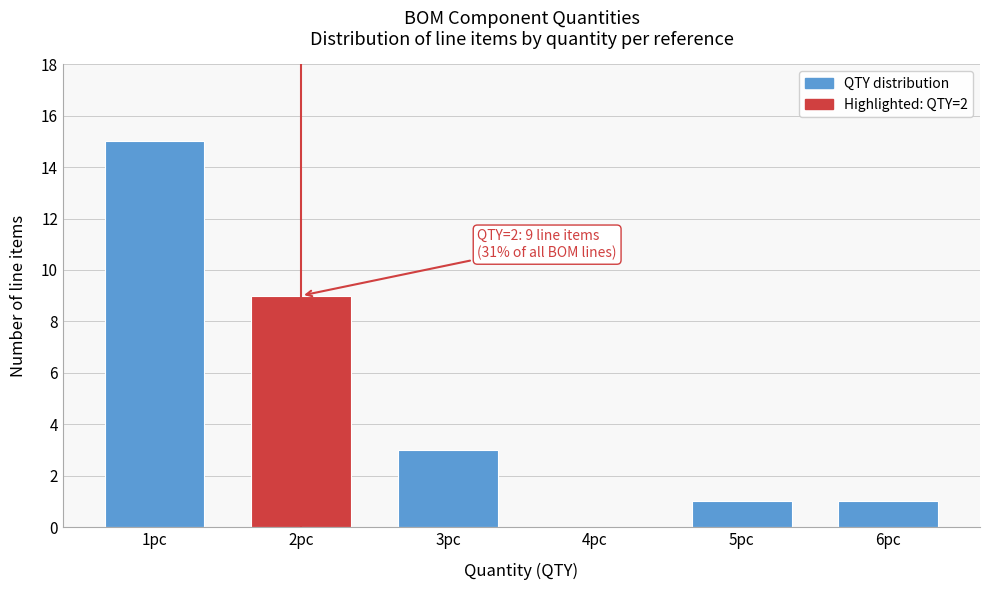

Which range on the x-axis has the tallest bar?

0.5 to 1.5